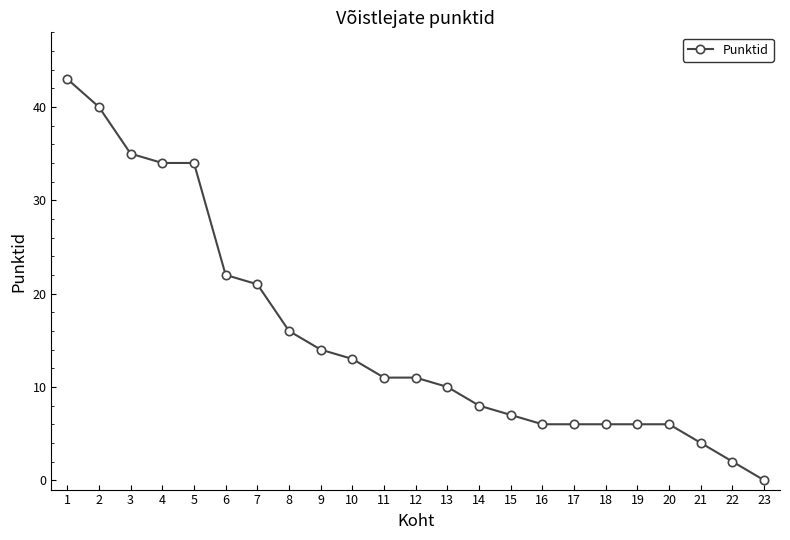

What is the difference between the maximum and minimum values?

43